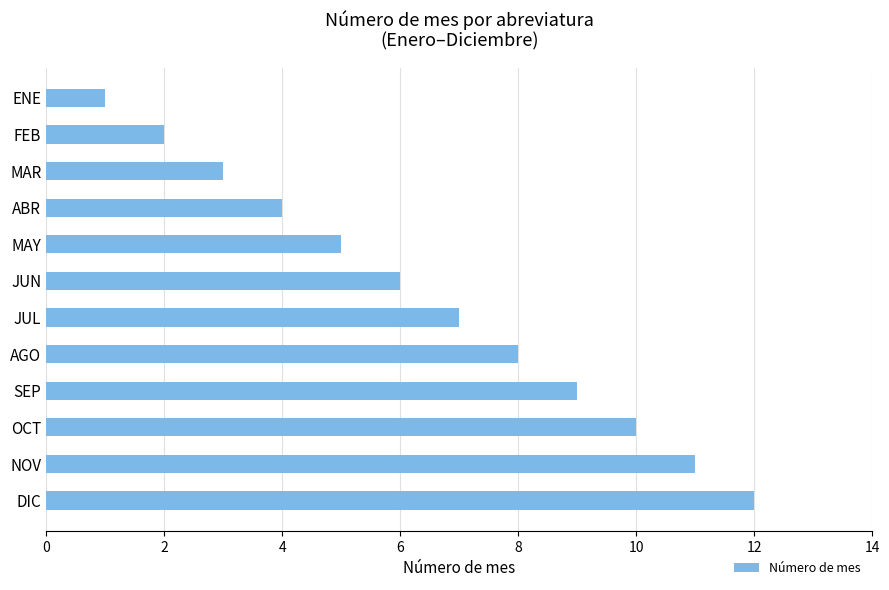

What is the smallest value displayed?

1